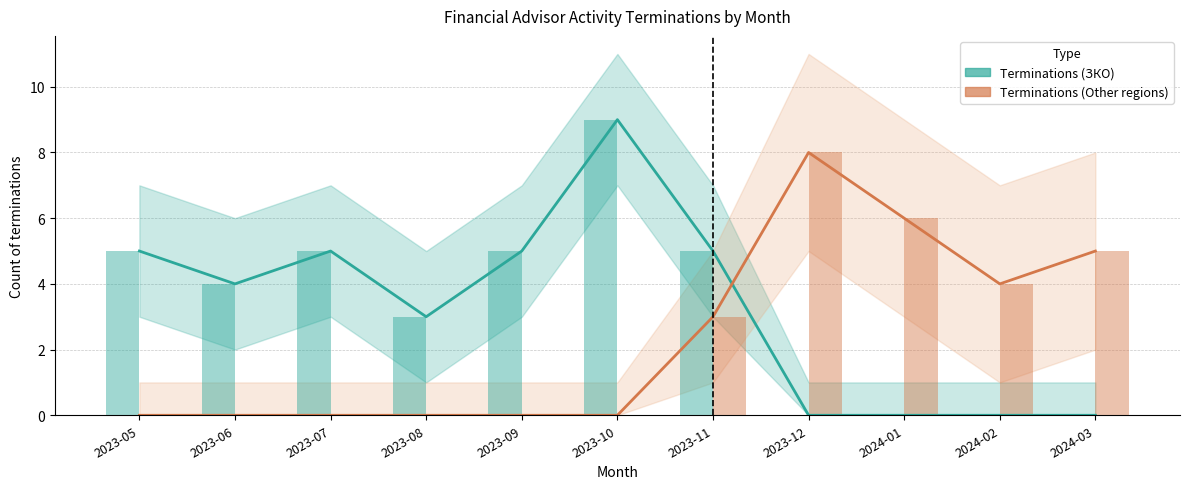

At which label does Terminations (ЗКО) first exceed 4?

2023-05